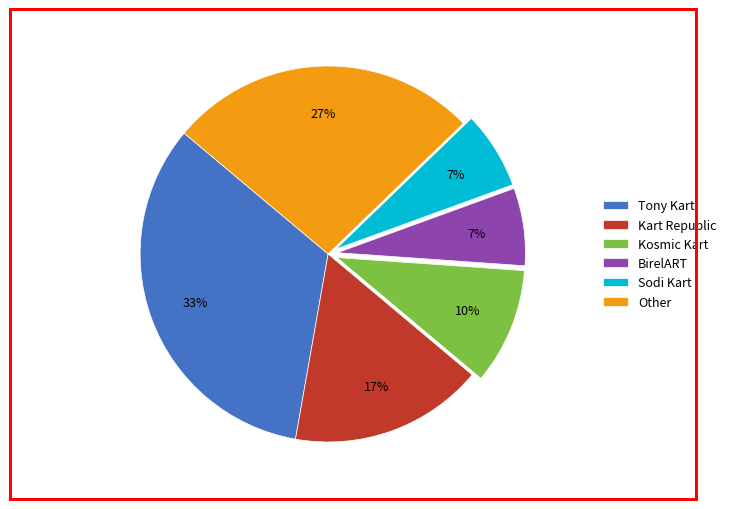

To the nearest percent, what is the average slice percentage?

17%